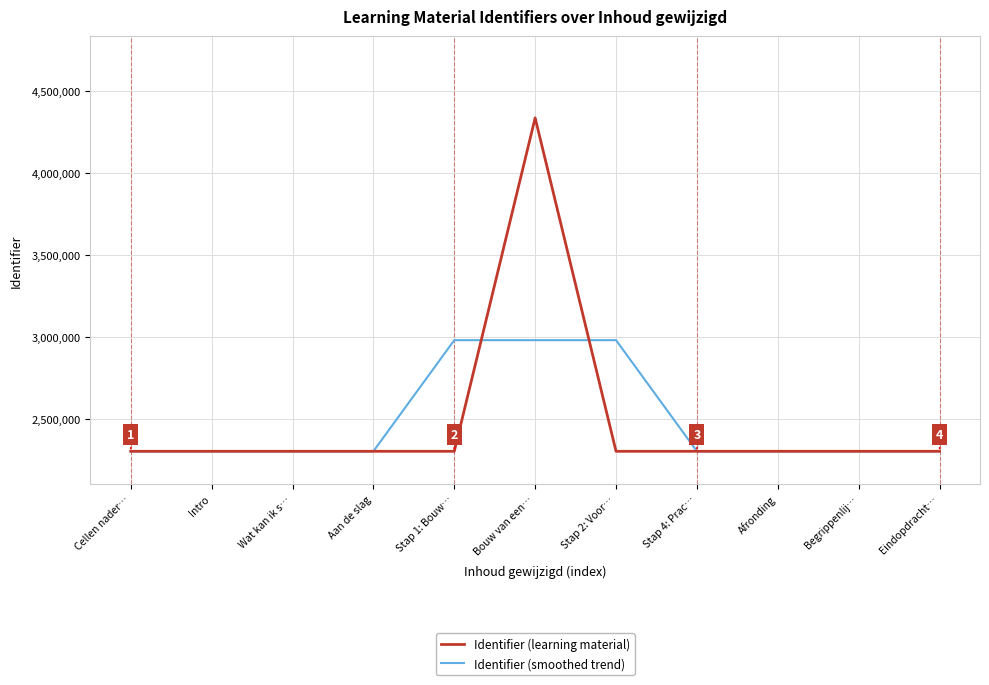

True or false: Identifier (smoothed trend) has a value of 2301609 at Wat kan ik s….

True